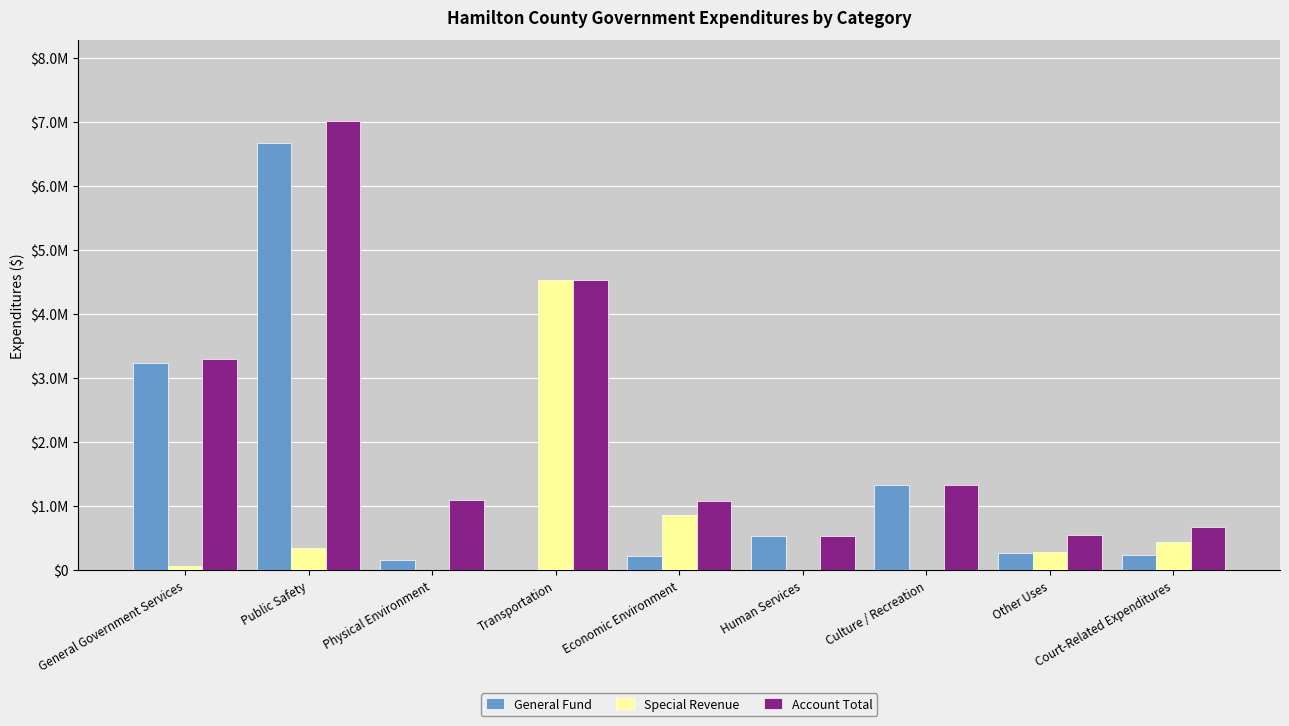

Which series has the widest spread of values?

General Fund